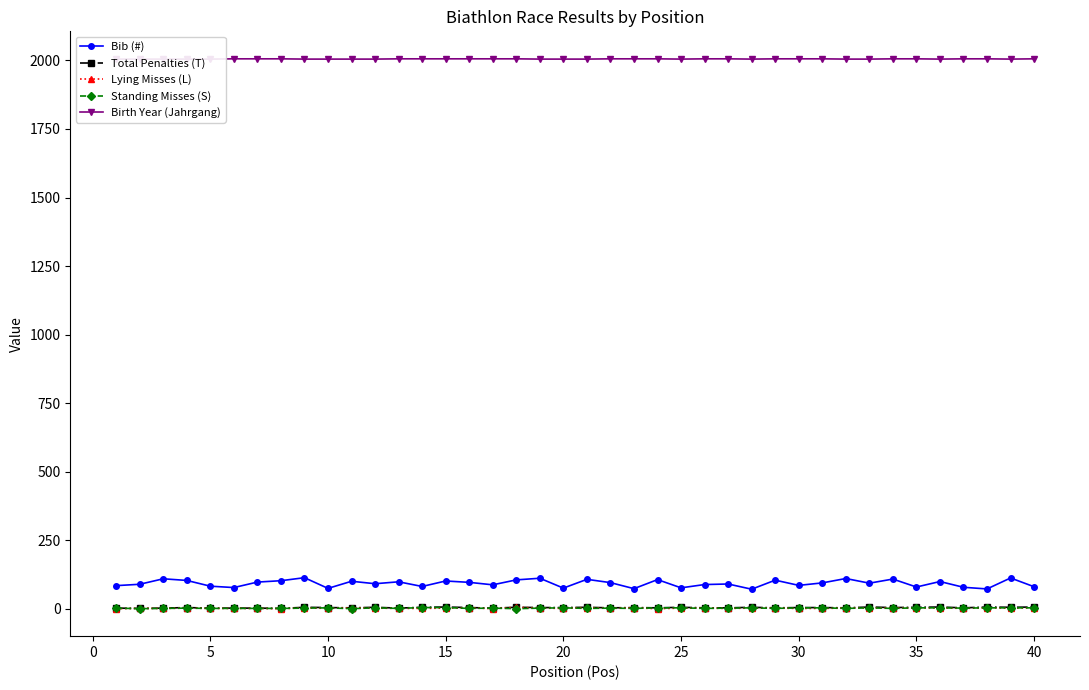

True or false: Standing Misses (S) and Bib (#) cross at least once.

False